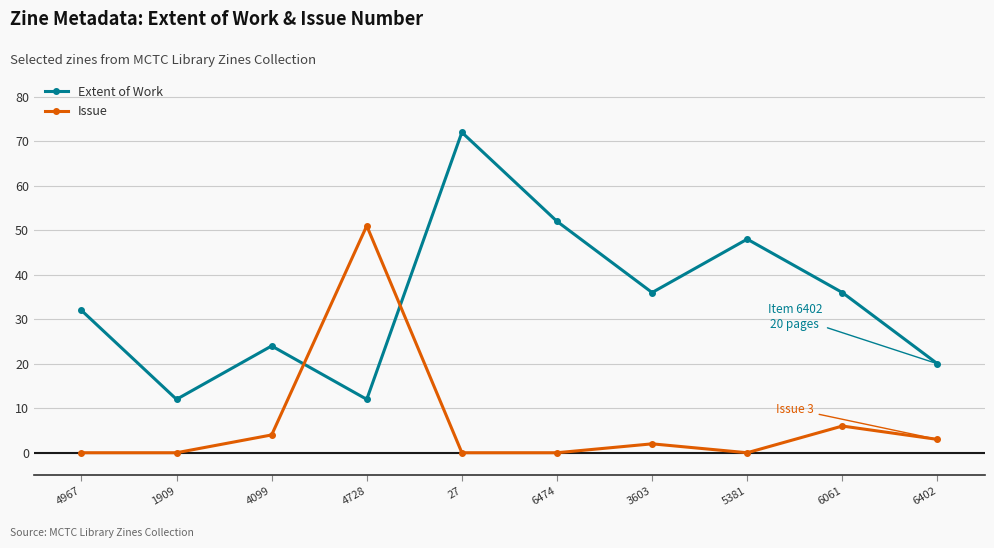

True or false: Extent of Work has a value of 12 at 4099.

False